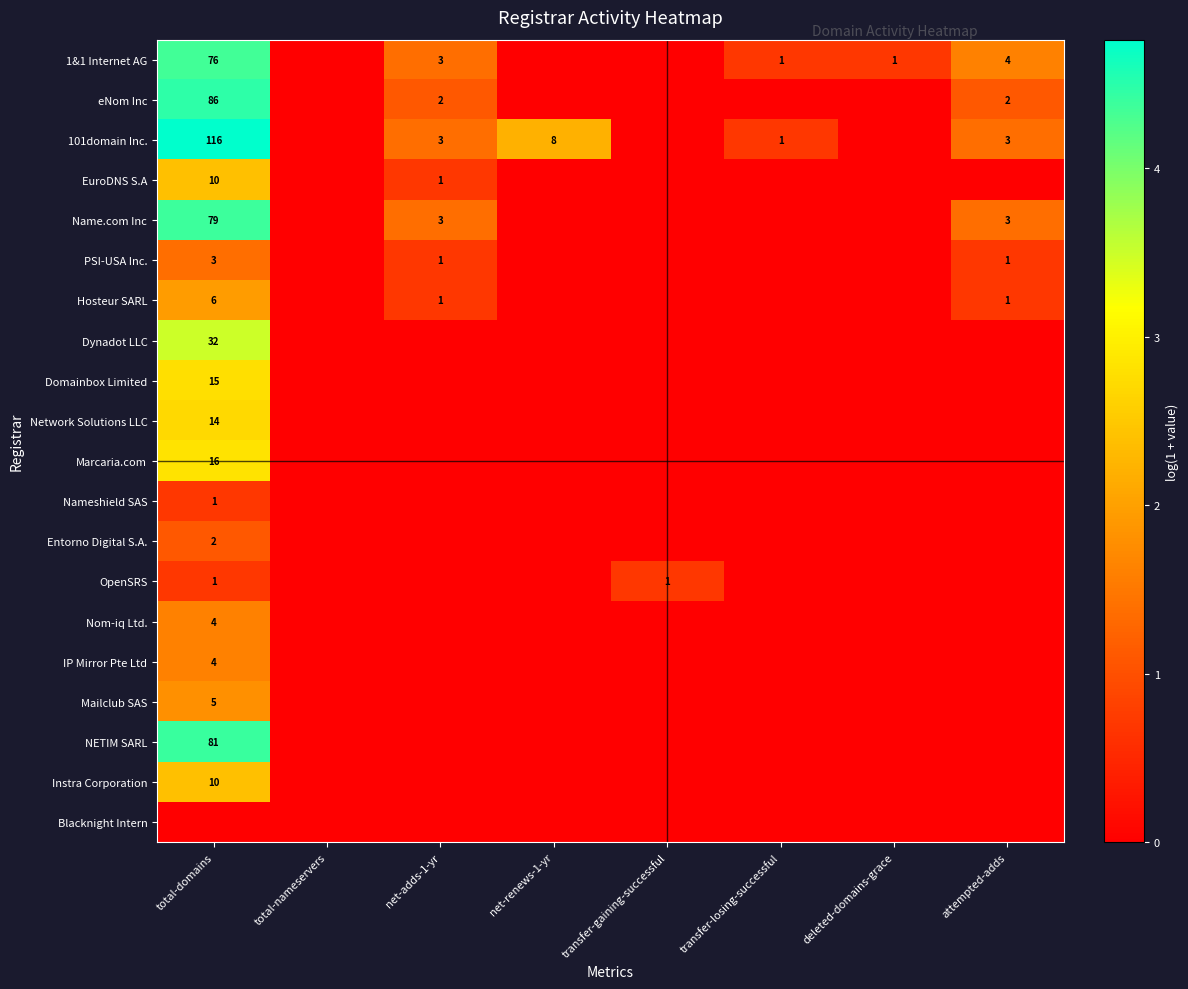

True or false: Name.com Inc has a value of 131 at total-domains.

False